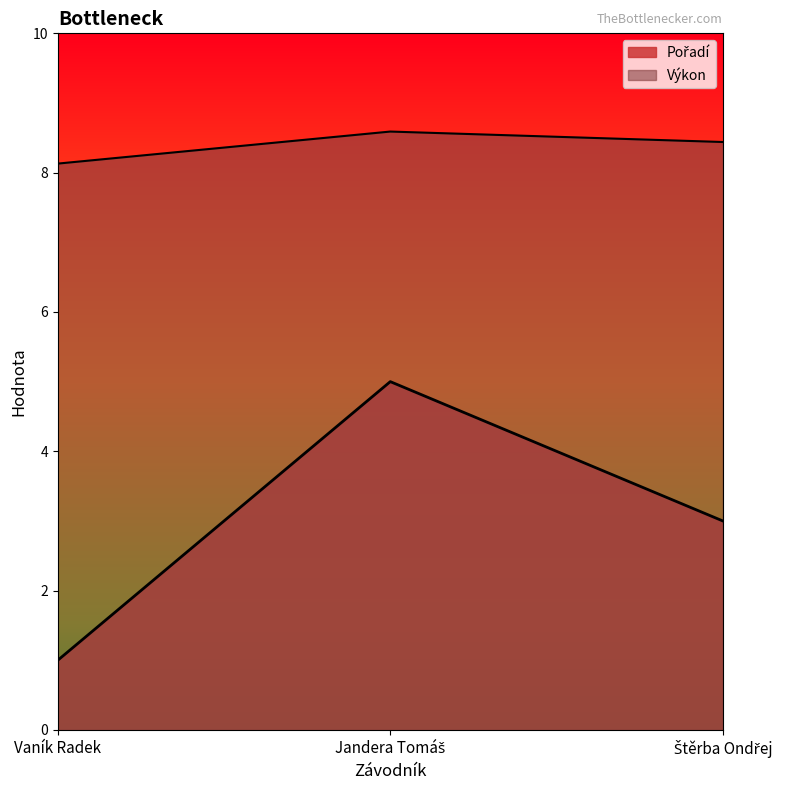

What value does the Výkon series have at Jandera Tomáš?

8.6